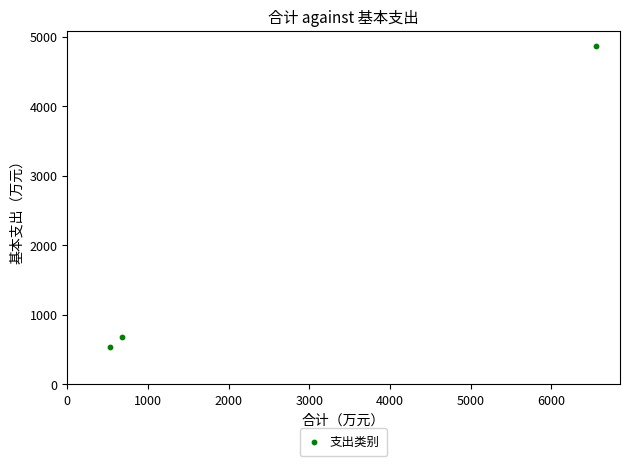

What Y value in the scatter plot is closest to 2701?

684.3